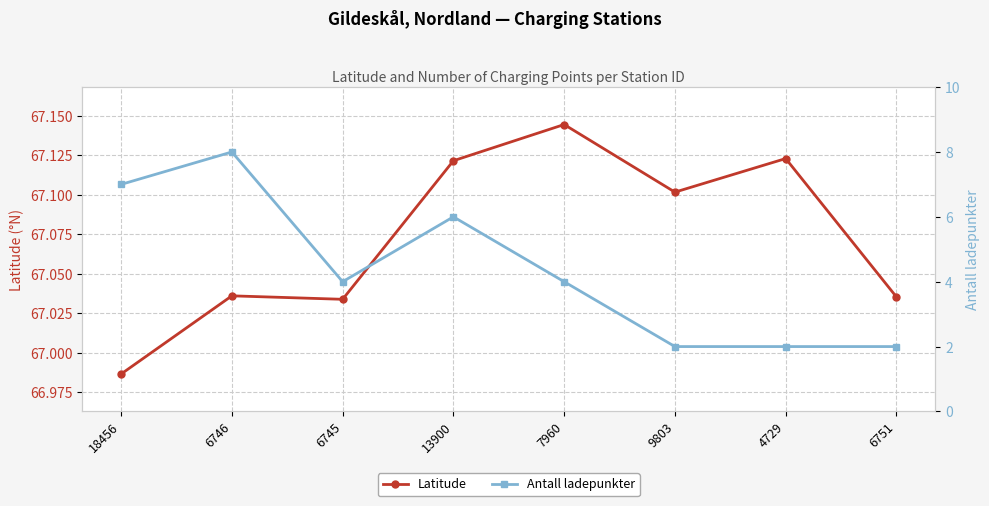

Count the number of categories in the chart.

8